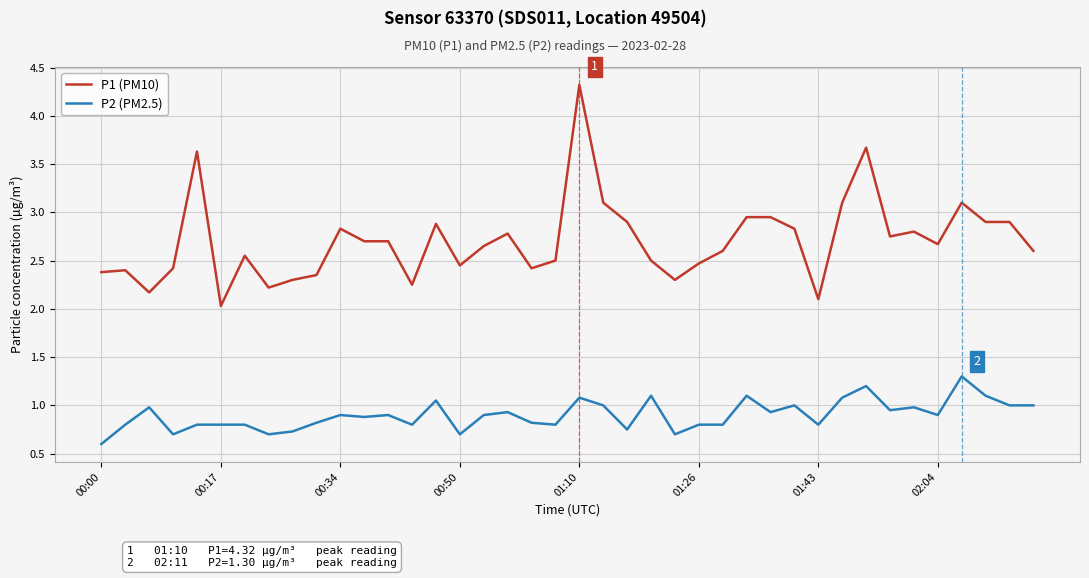

What is the maximum value shown in the chart?

4.3